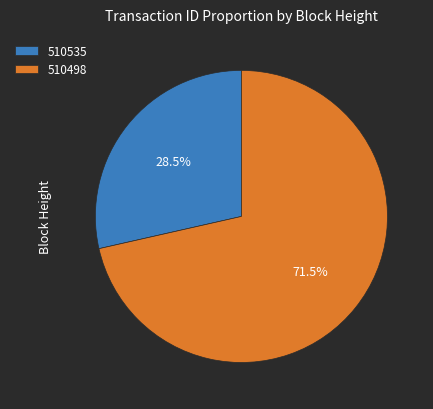

What percentage do 510498 and 510535 together represent?

100.0%